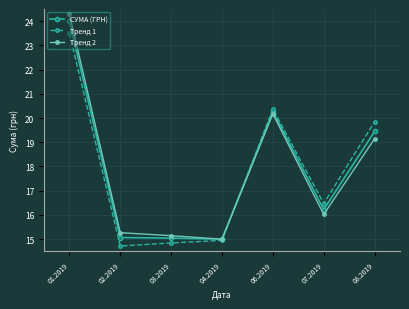

Is it true that СУМА (ГРН) equals 15.0 at 03.2019?

True